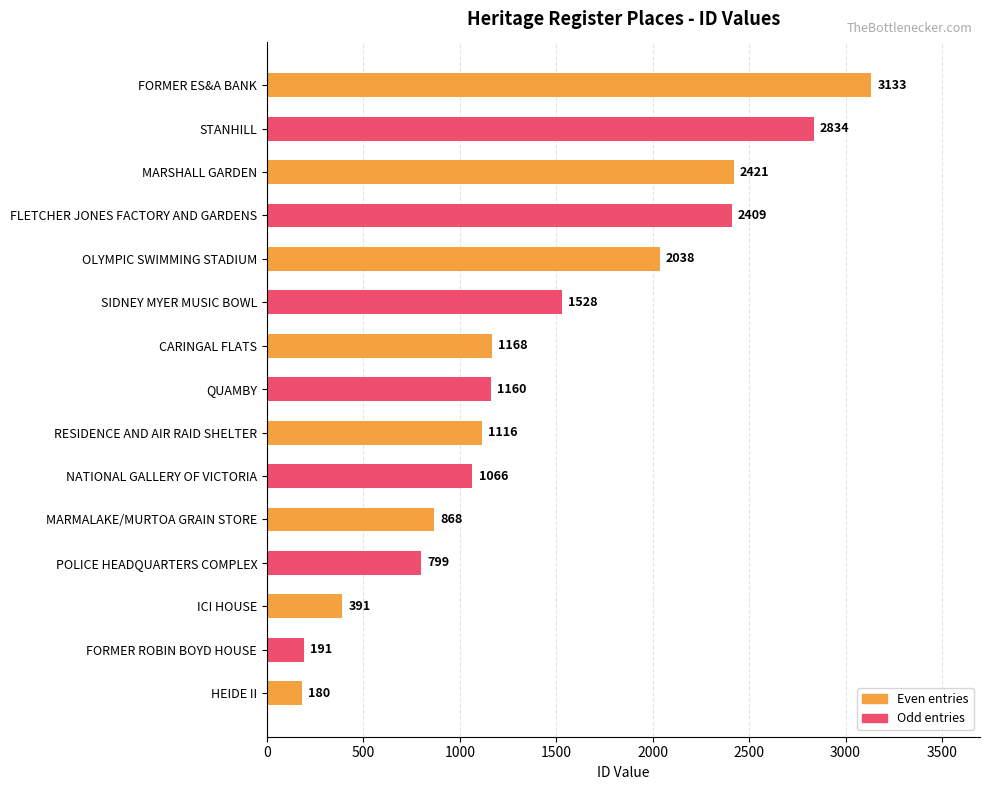

True or false: the data shows 799 at POLICE HEADQUARTERS COMPLEX.

True